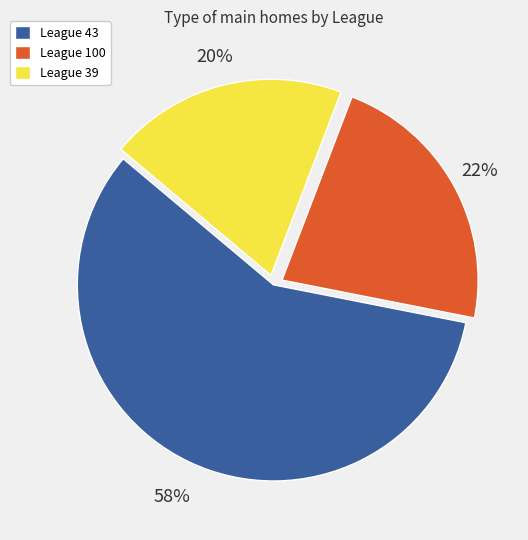

Does any single category account for the majority?

Yes